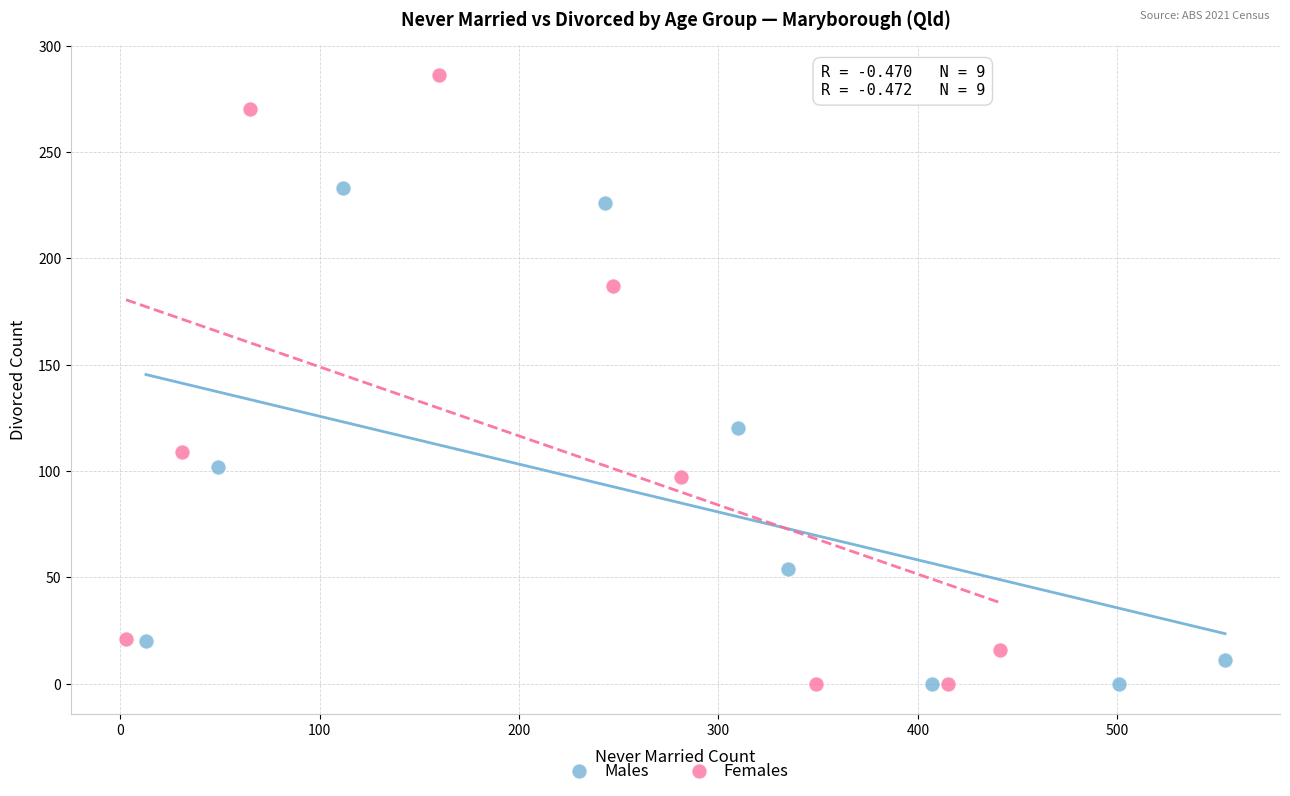

Which series contains the highest Y value?

Females